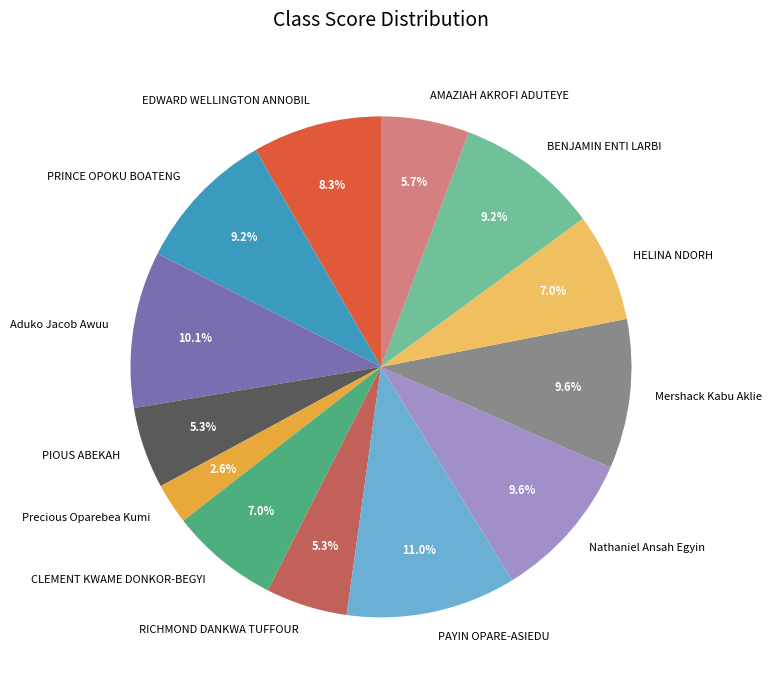

How many slices are in this pie chart?

13